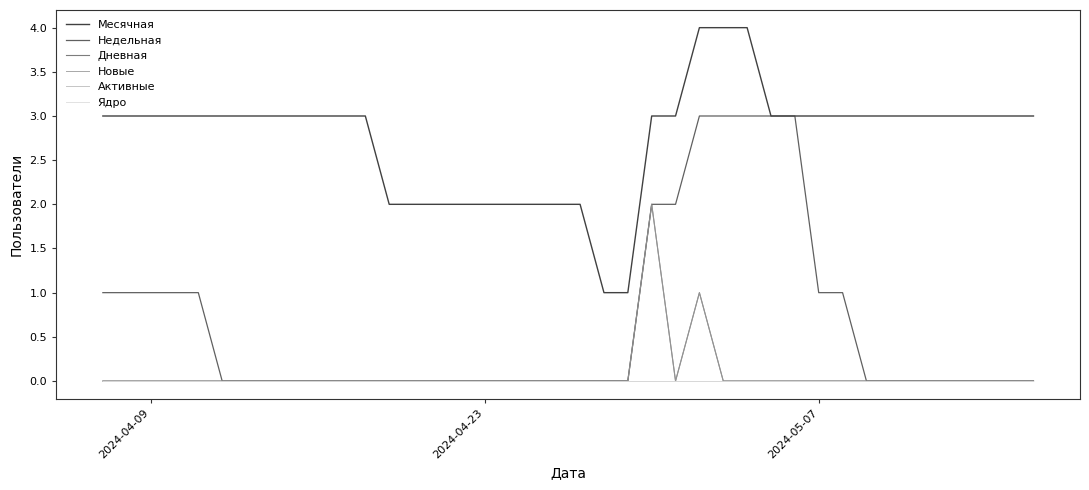

True or false: Активные and Недельная intersect in this chart.

False